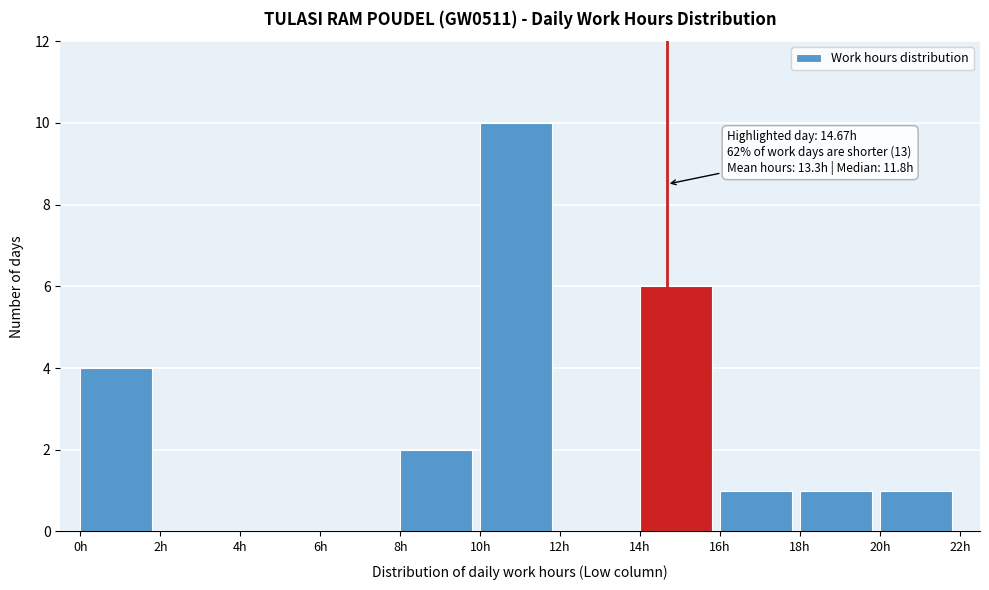

Over which range of the x-axis is the bar tallest?

10 to 12